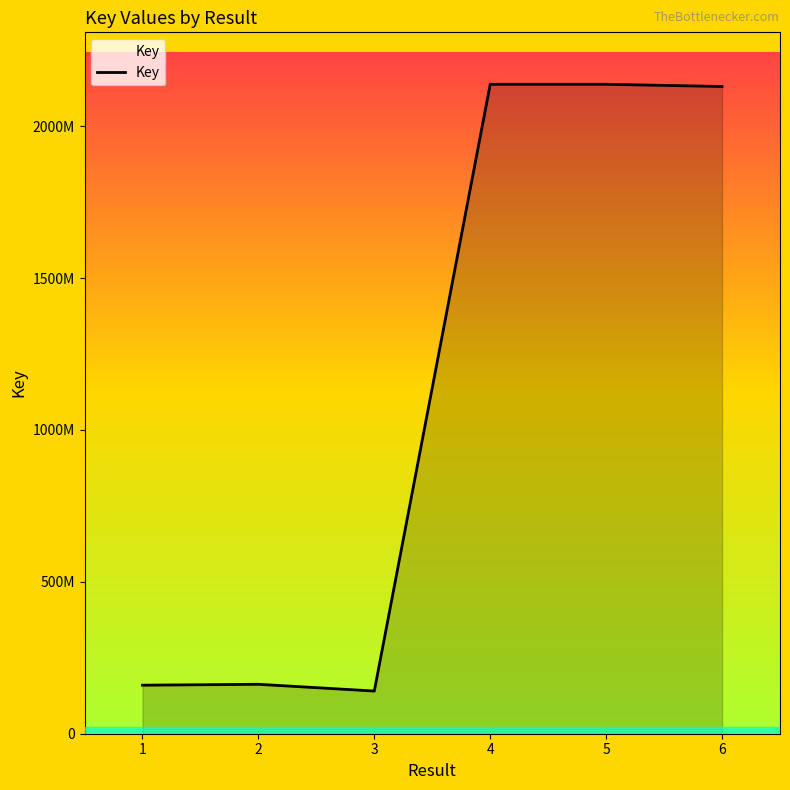

True or false: the data has more than 0 interior local peaks.

True